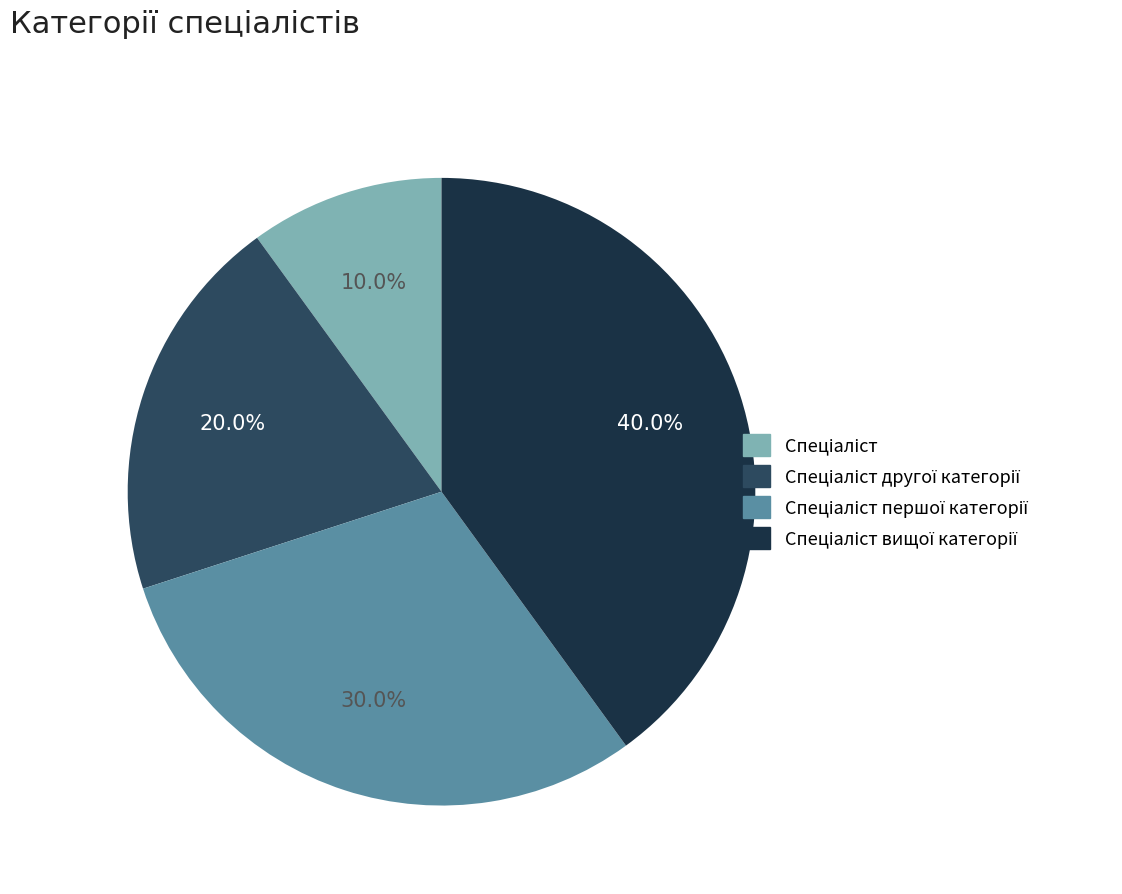

How many slices are in this pie chart?

4